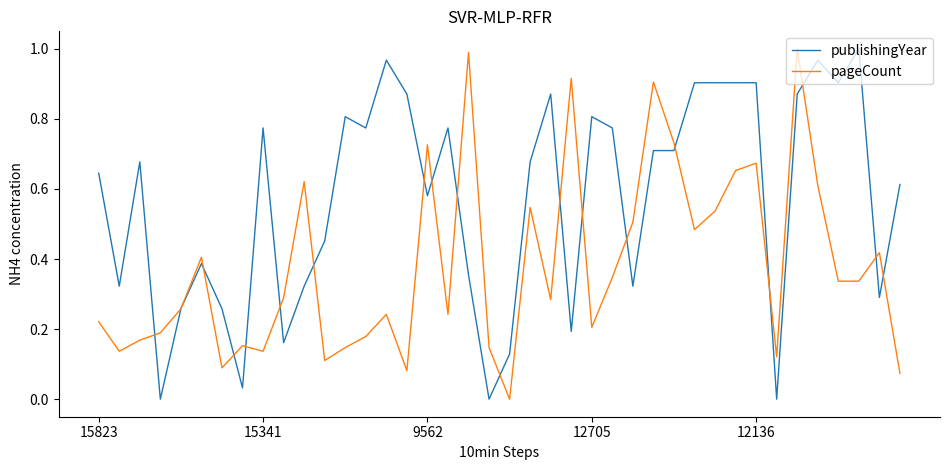

List the series in order of their overall mean, highest first.

publishingYear, pageCount